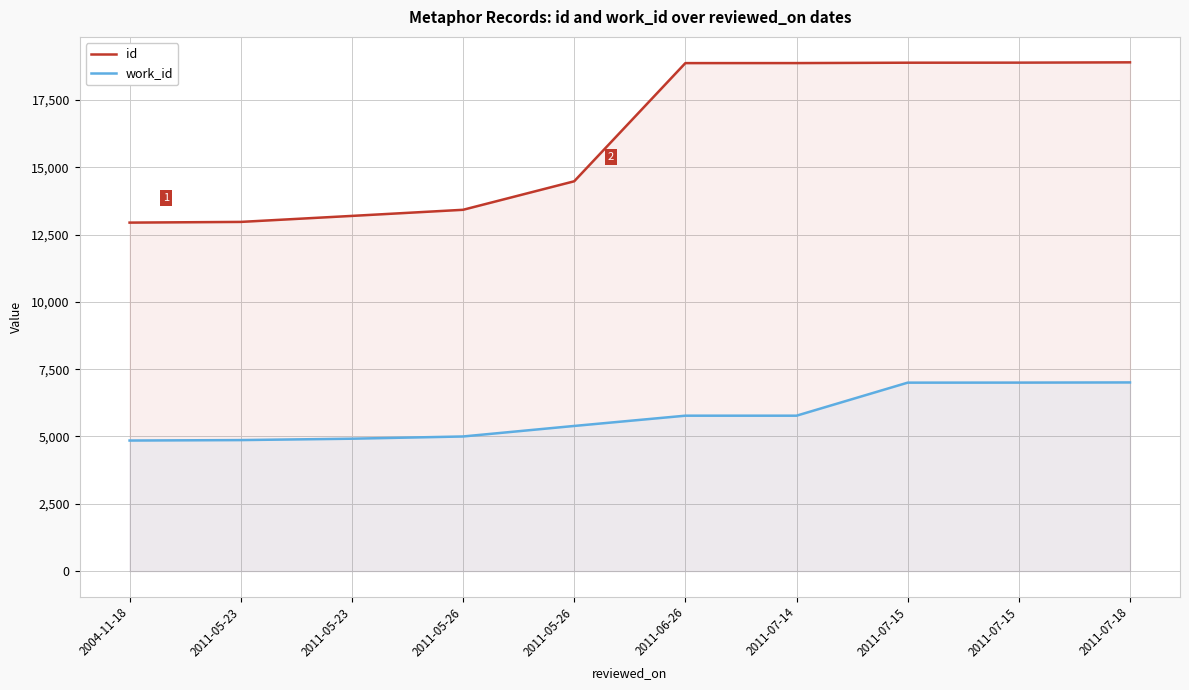

Reading left to right, list all the values displayed in this chart.

id: 12943	12969	13192	13419	14478	18867	18868	18882	18884	18896
work_id: 4849	4866	4917	5000	5391	5772	5772	6999	7001	7007